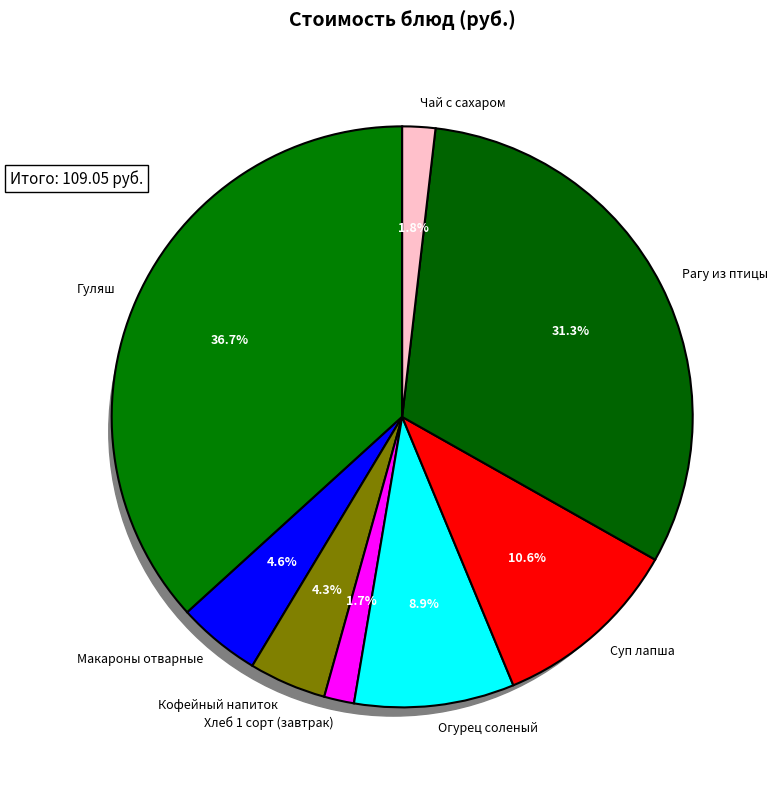

Do Гуляш and Кофейный напиток together represent more than half of the pie?

No